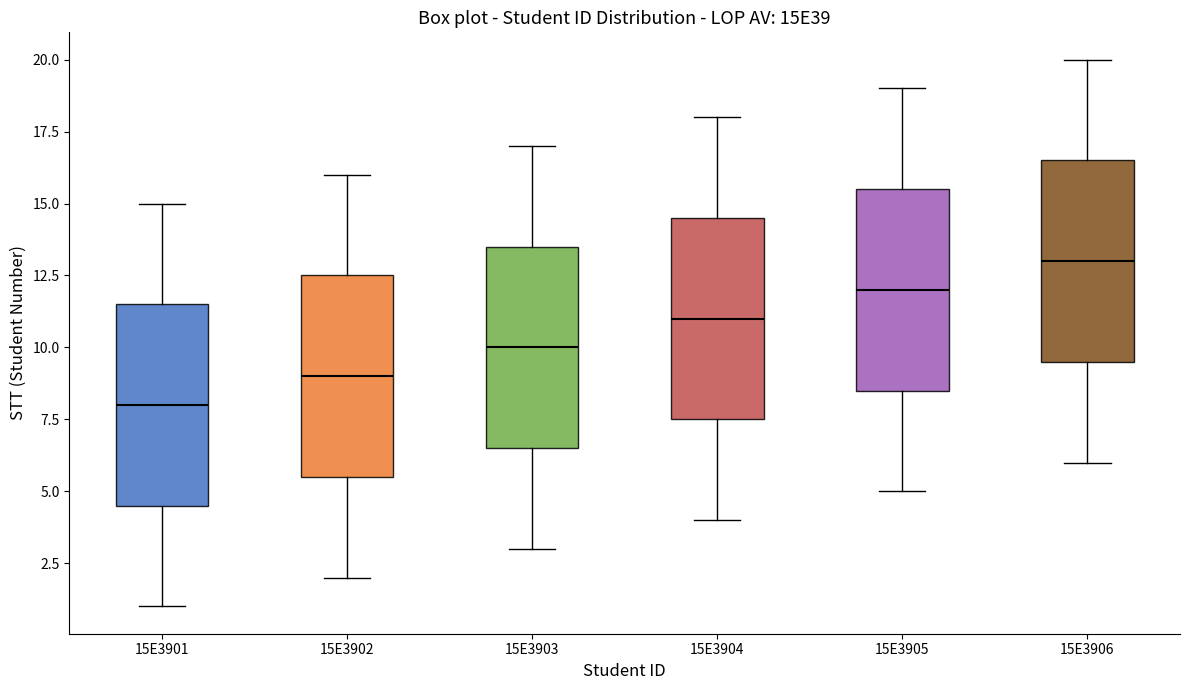

Which box's median line is the highest?

15E3906